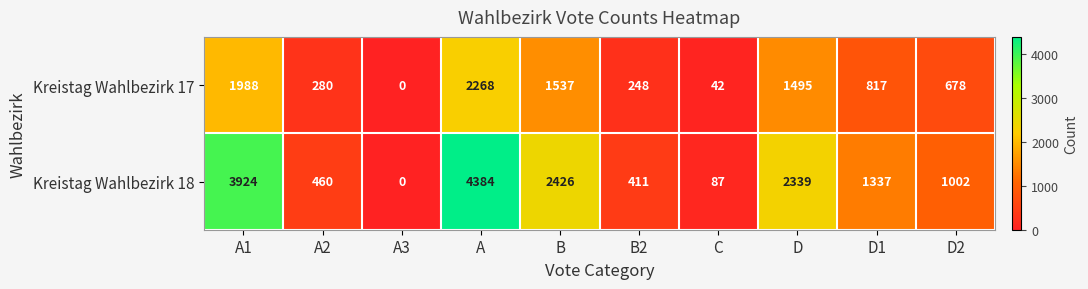

Rank the series at A1 from lowest to highest value.

Kreistag Wahlbezirk 17, Kreistag Wahlbezirk 18